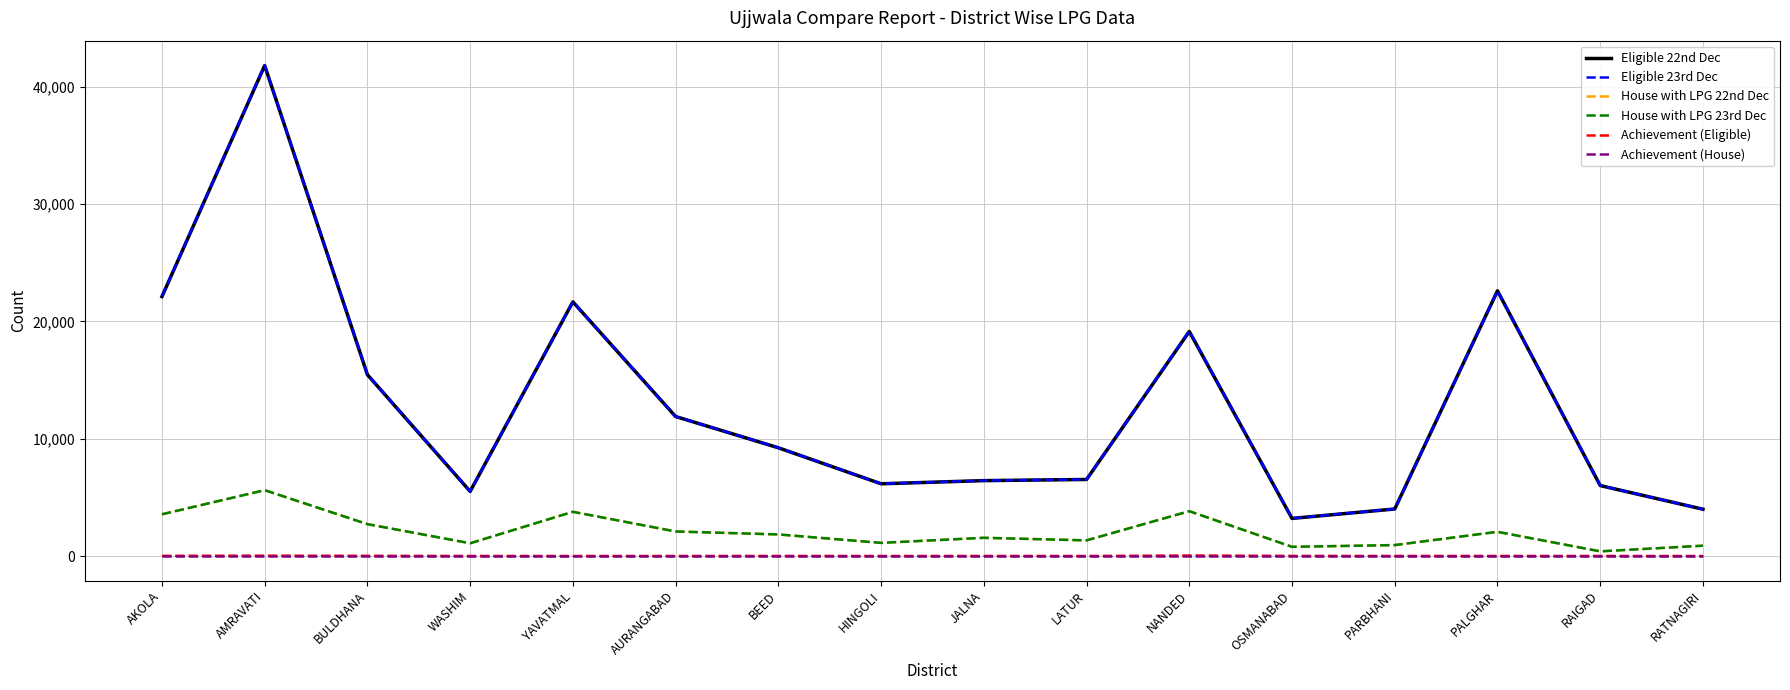

What is the label of the 10th point from the left?

LATUR